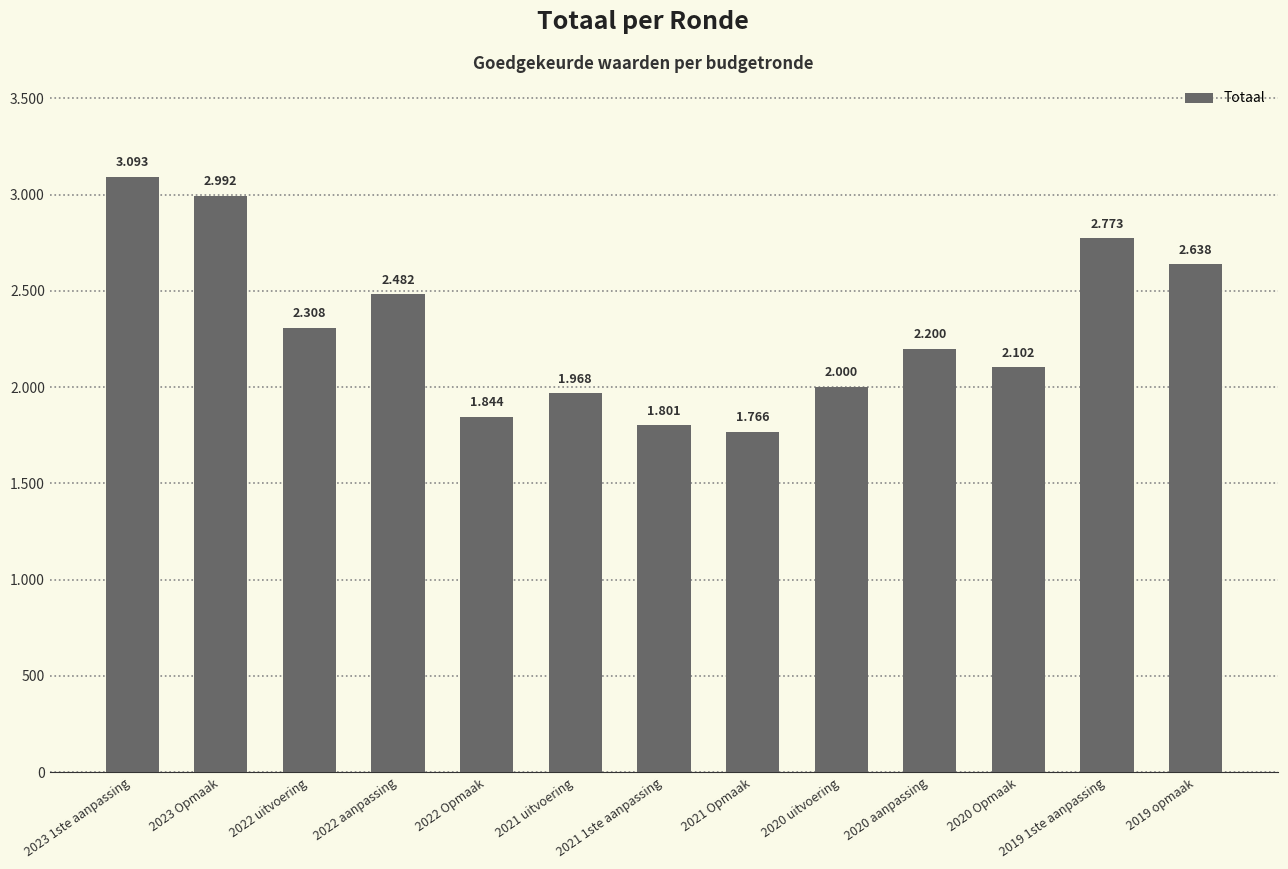

Rank the categories by value from highest to lowest.

2023 1ste aanpassing, 2023 Opmaak, 2019 1ste aanpassing, 2019 opmaak, 2022 aanpassing, 2022 uitvoering, 2020 aanpassing, 2020 Opmaak, 2020 uitvoering, 2021 uitvoering, 2022 Opmaak, 2021 1ste aanpassing, 2021 Opmaak